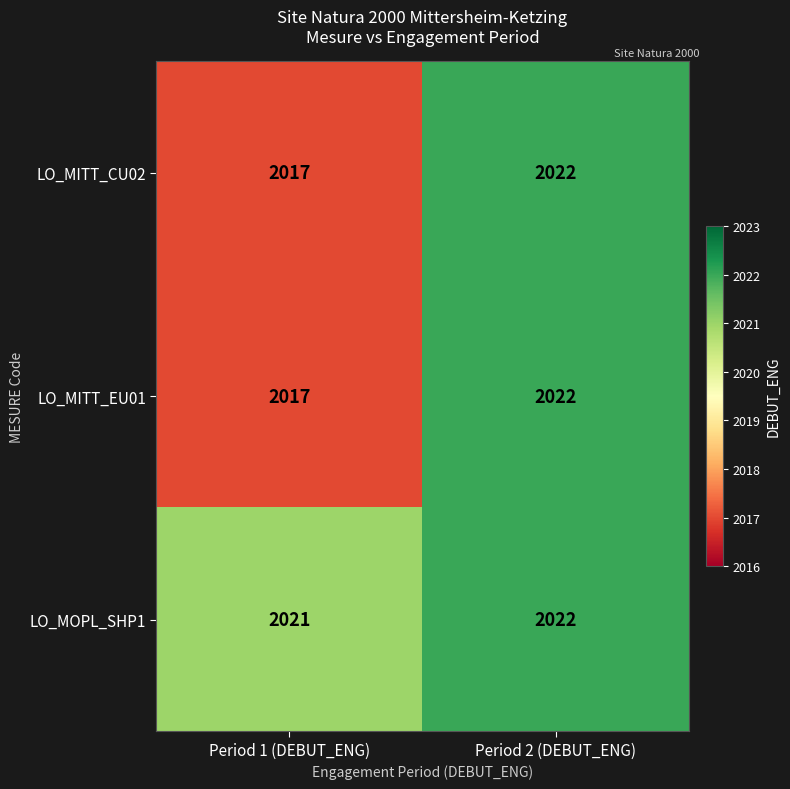

The value of LO_MOPL_SHP1 at Period 2 (DEBUT_ENG) is 3226. True or false?

False